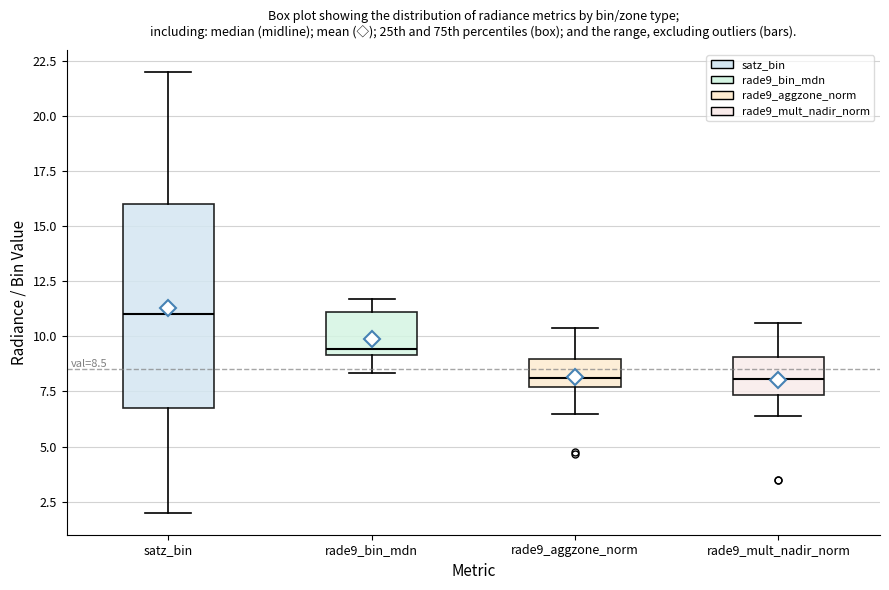

Comparing the boxes themselves (not the whiskers), which one is the tallest?

satz_bin